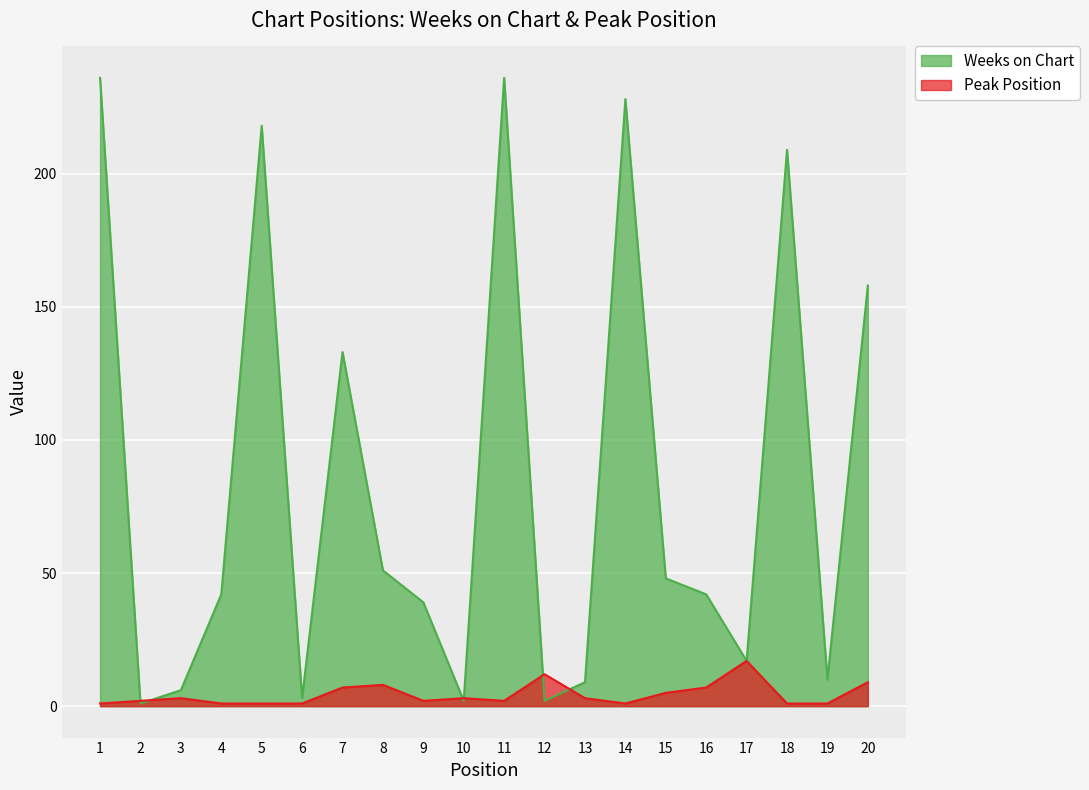

What is the total value across all series at 5?

219